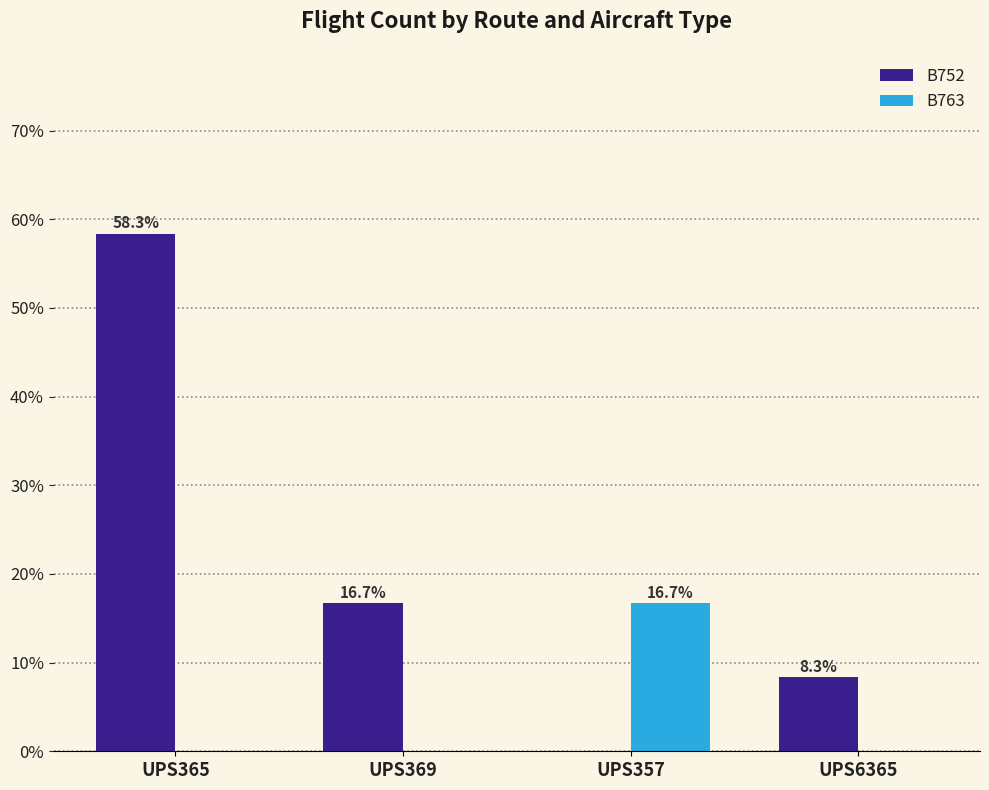

Reading left to right, list all the values displayed in this chart.

B752: 58.3	16.7	0.0	8.3
B763: 0.0	0.0	16.7	0.0